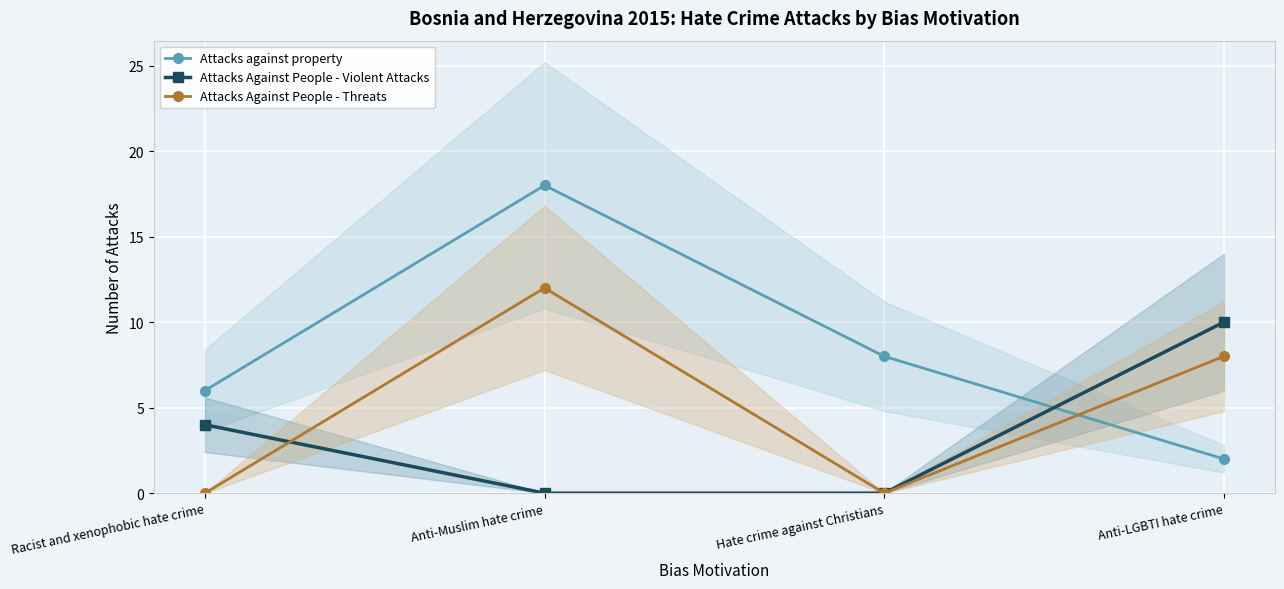

Is it true that Attacks Against People - Threats equals 6 at Racist and xenophobic hate crime?

False